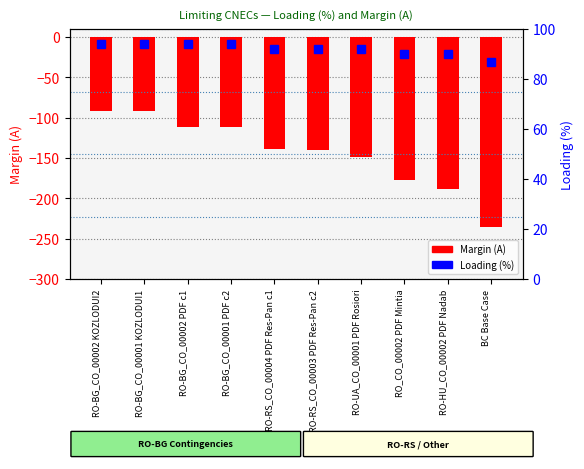

Does the chart contain stacked bars?

No